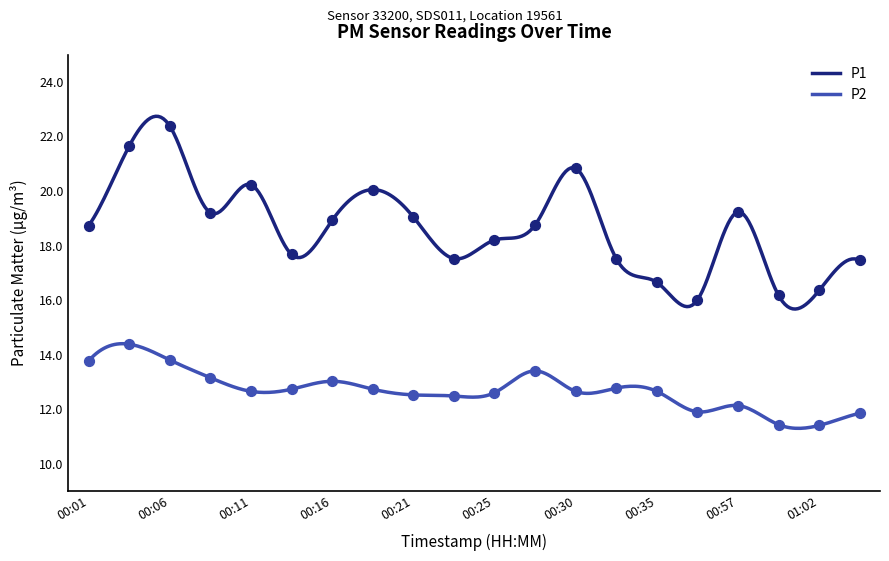

Which series contains the highest Y value?

P1